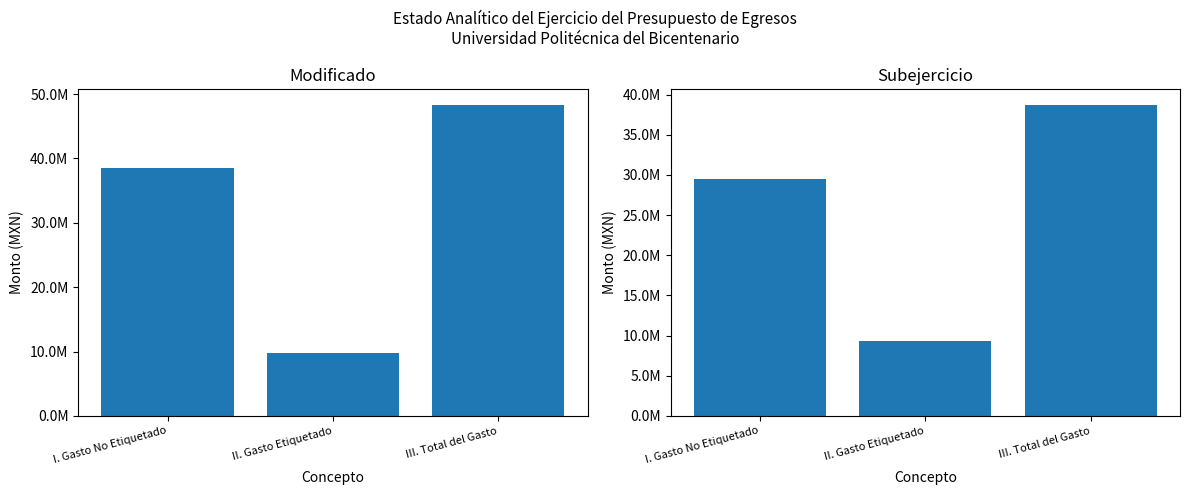

How many distinct data groups are displayed?

2